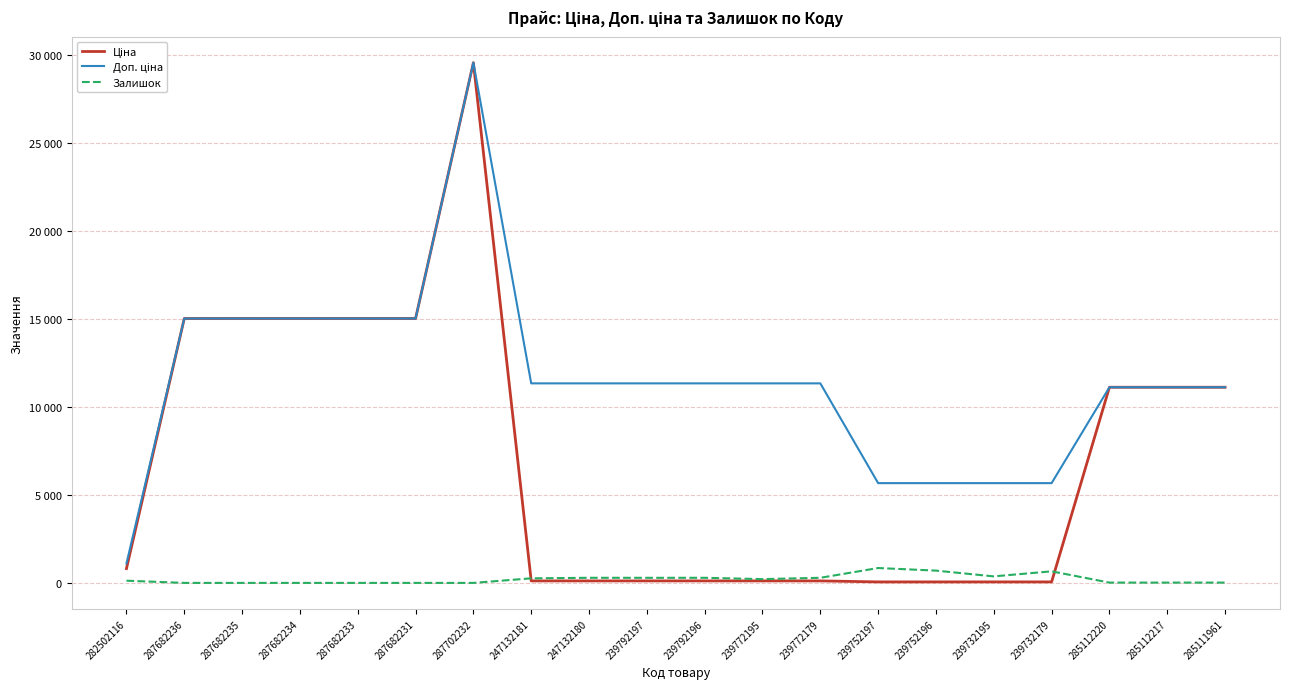

Is this an area chart (filled region under the line)?

No